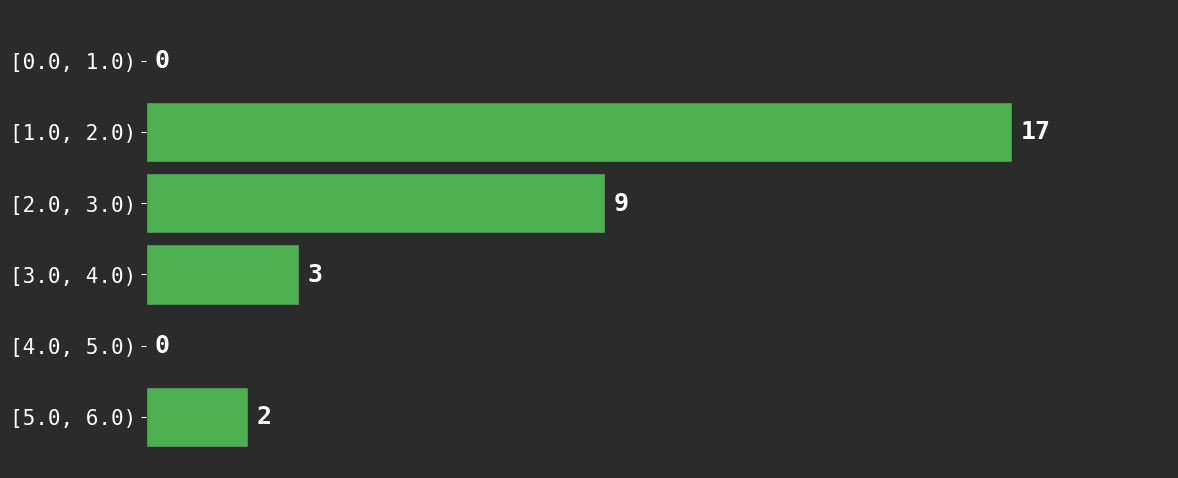

Reading top to bottom, transcribe all the data shown in this chart.

[0.0, 1.0)=0	[1.0, 2.0)=17	[2.0, 3.0)=9	[3.0, 4.0)=3	[4.0, 5.0)=0	[5.0, 6.0)=2